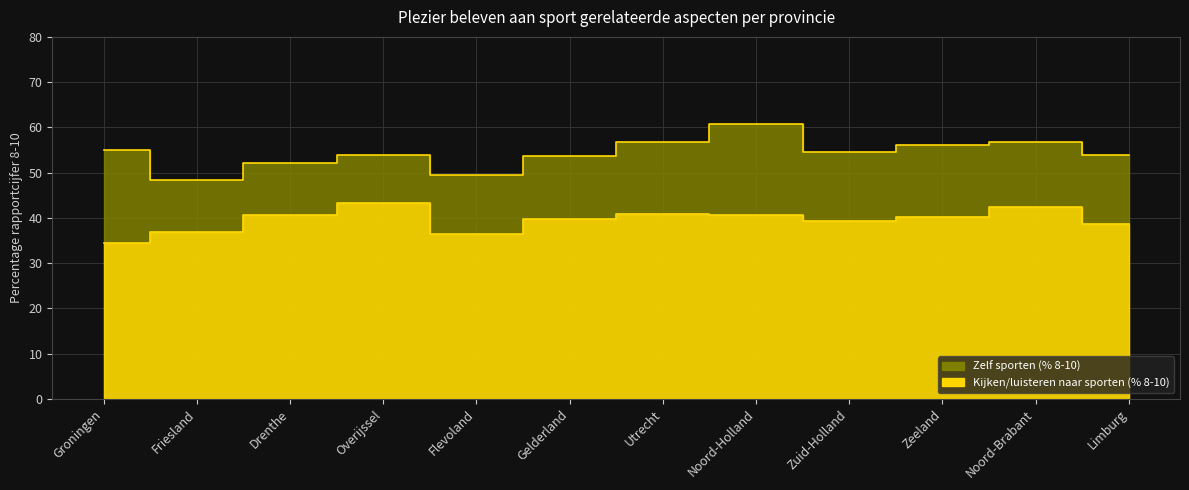

The Zelf sporten (% 8-10) series shows 71.0 at Gelderland. True or false?

False